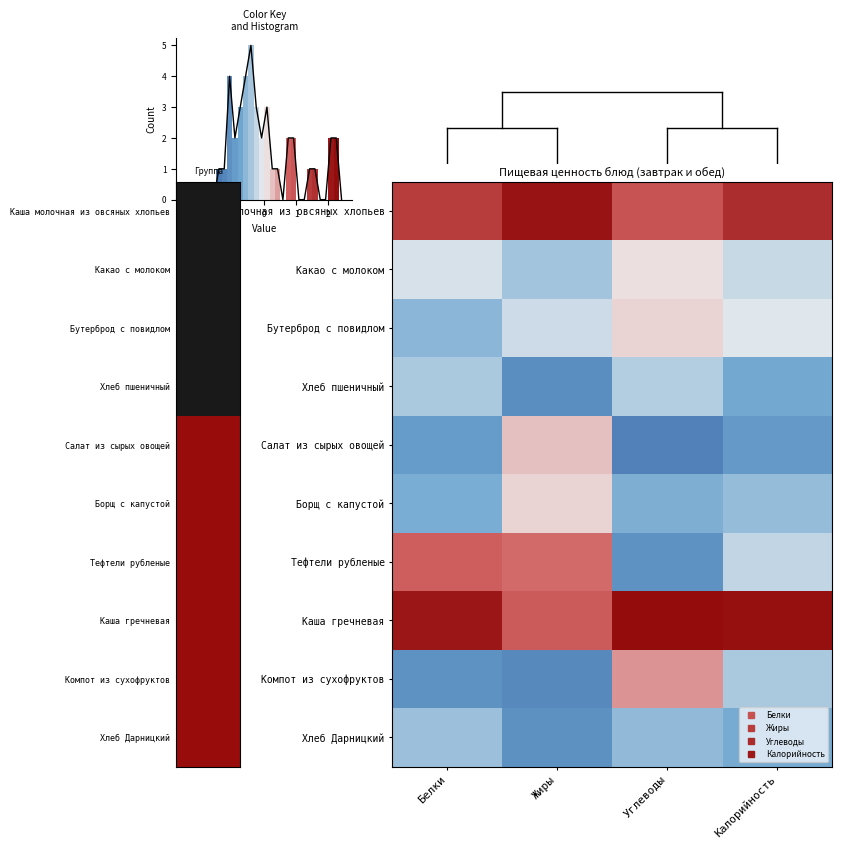

What is the maximum value shown in the chart?

2.3